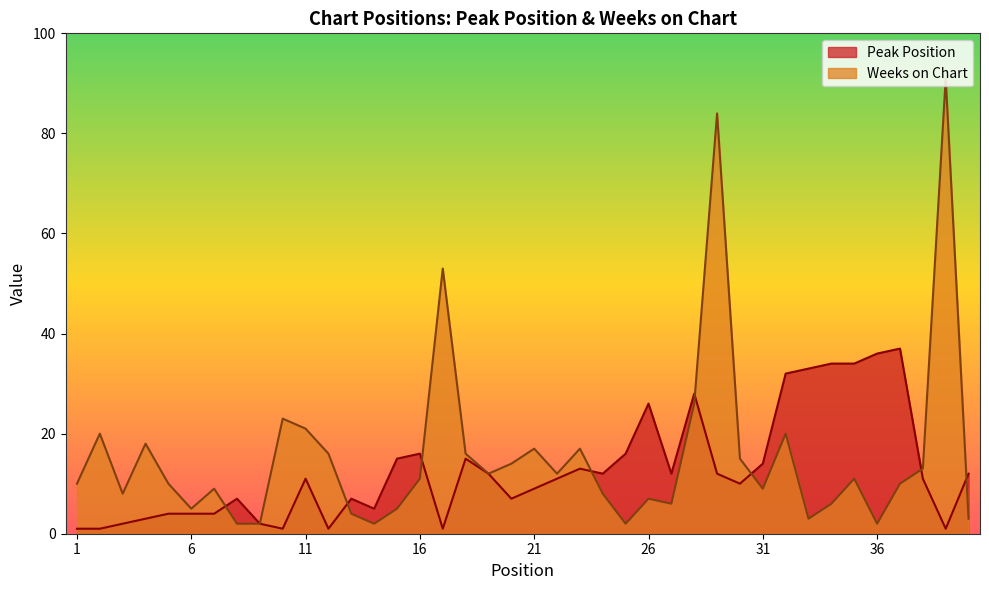

Which series has the largest range (max minus min)?

Weeks on Chart